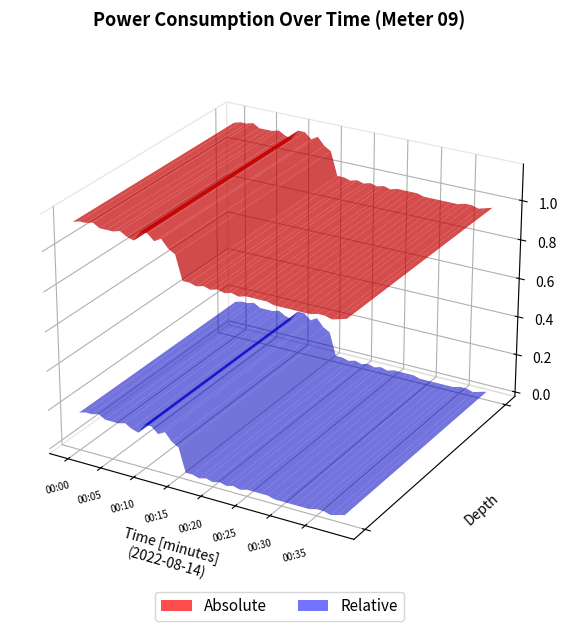

Reading left to right, what are all the values shown in this chart?

1.1	1.1	1.1	1.1	1.1	1.1	1.1	1.1	1.1	1.1	1.2	1.2	1.1	1.1	1.1	1.1	1.0	1.0	1.0	1.0	1.0	1.0	1.0	1.0	1.0	1.0	1.0	1.0	1.0	1.0	1.0	1.0	1.0	1.0	1.0	1.0	1.0	1.0	1.0	1.0